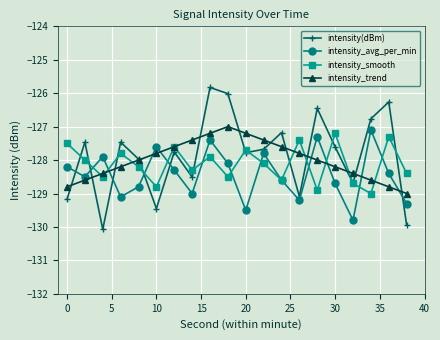

True or false: intensity_avg_per_min and intensity_trend cross at least once.

True